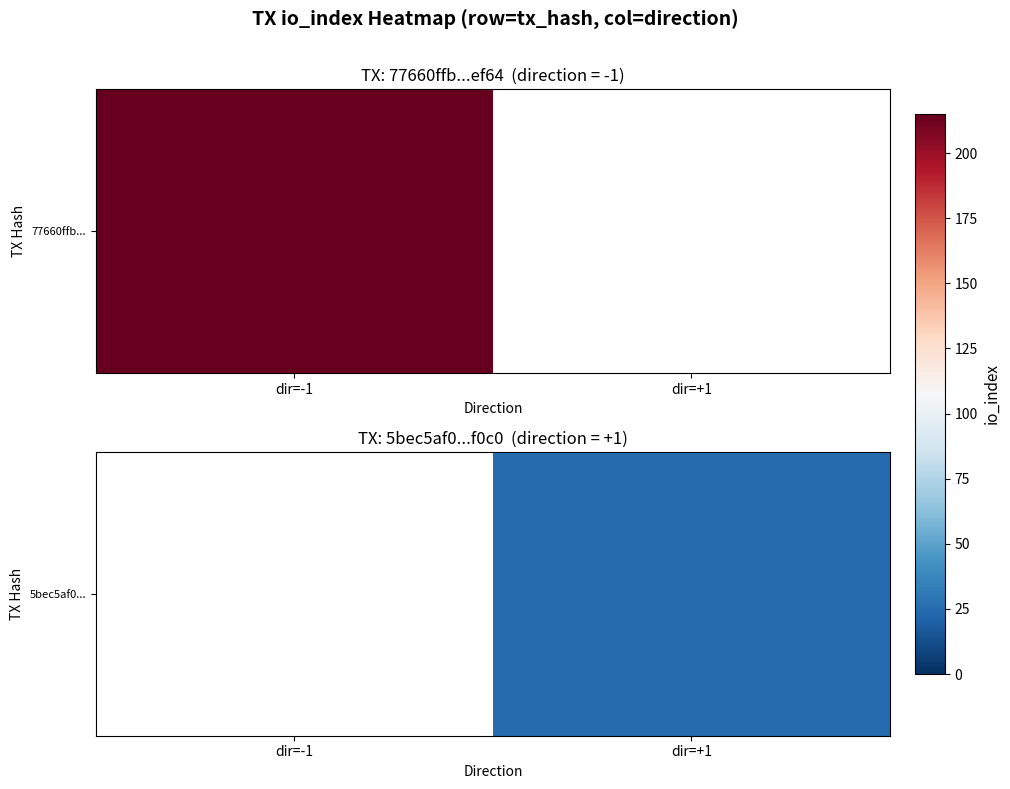

Which label corresponds to the smallest value in the chart?

dir=-1